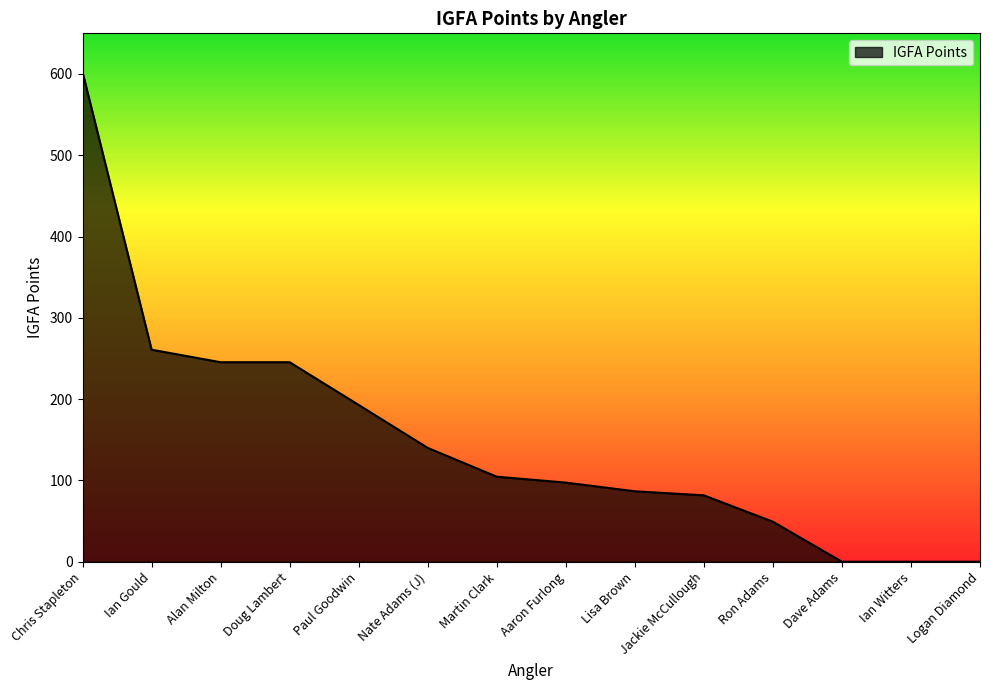

The chart shows a value of 104.6 at Martin Clark. True or false?

True